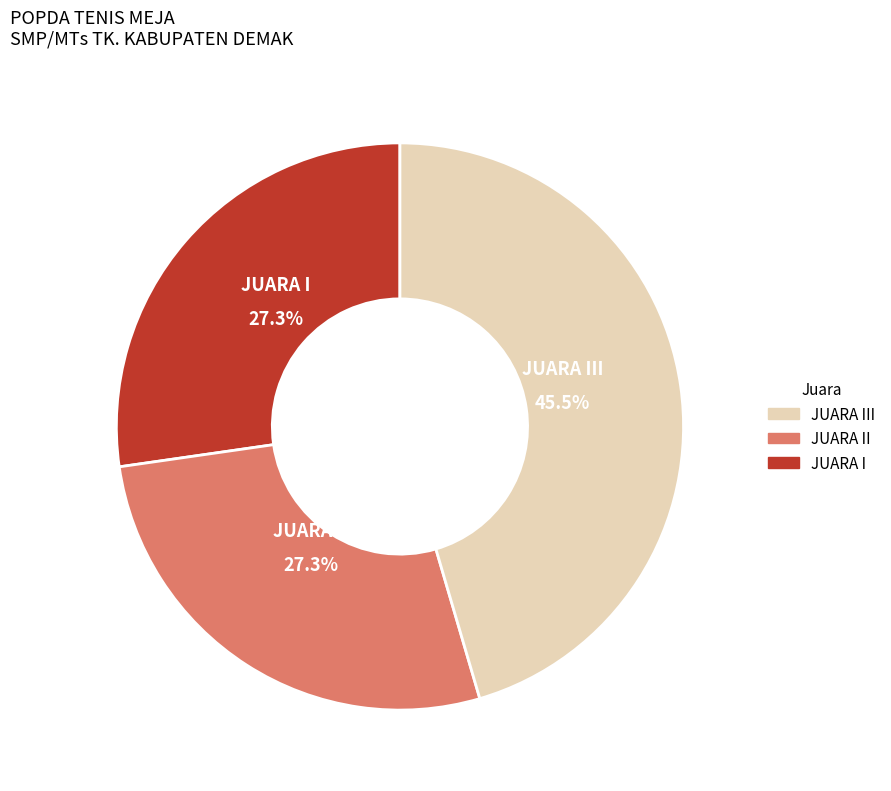

To the nearest percent, what is the average slice percentage?

33%